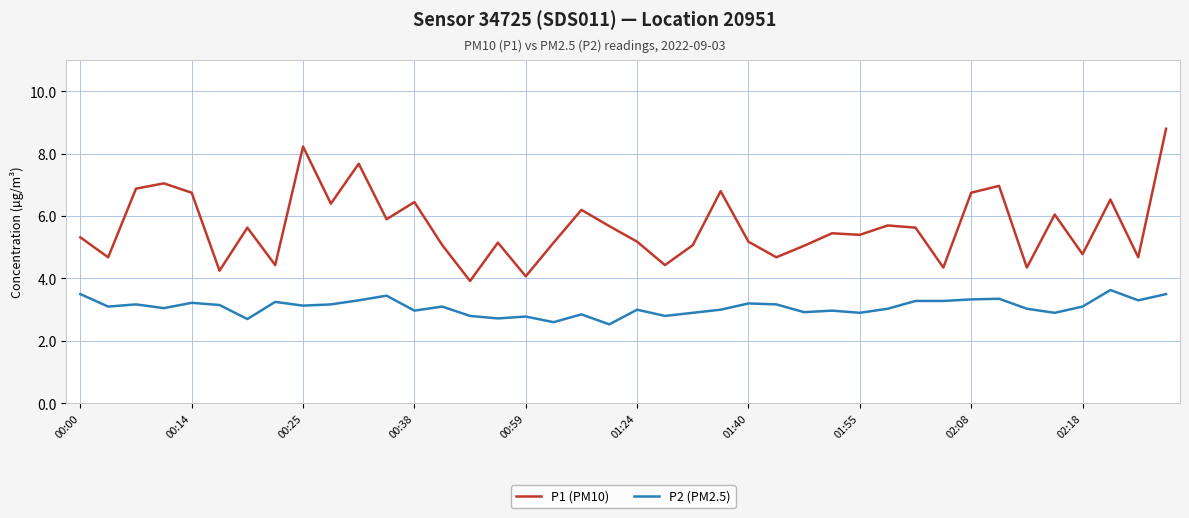

How many lines are shown in the chart?

2